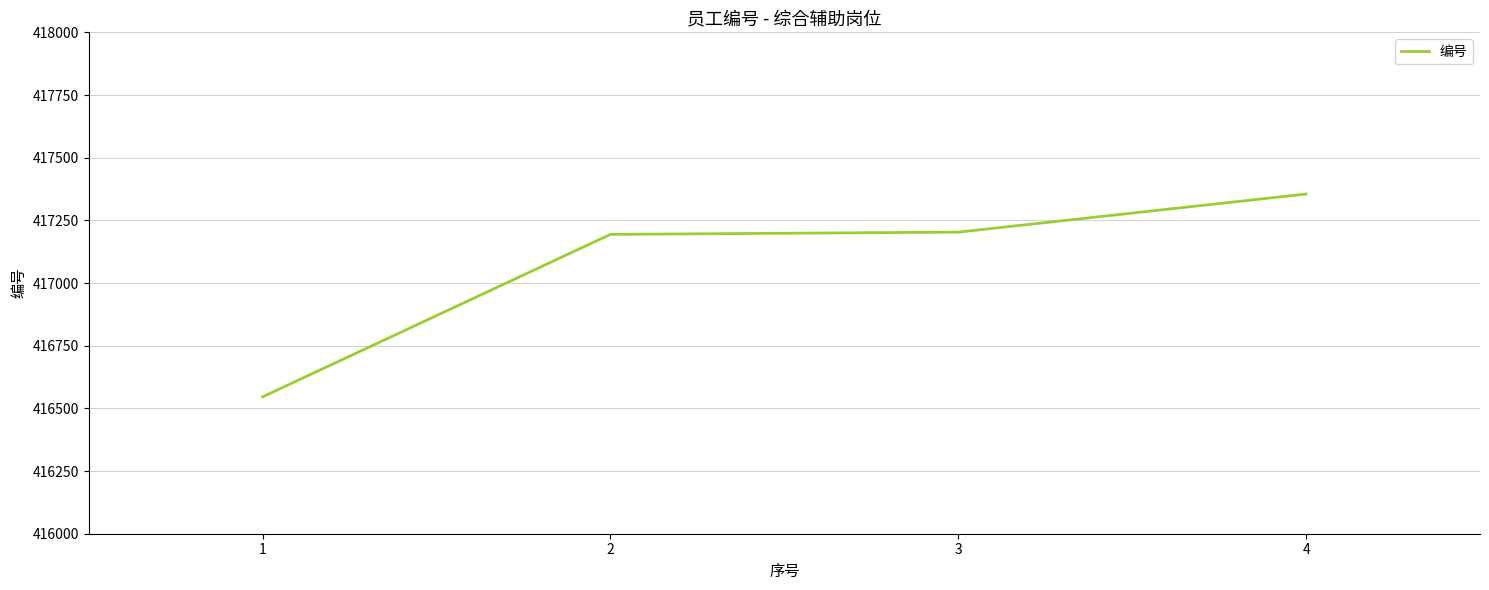

What is the ratio of the value at 4 to the value at 1?

1.0